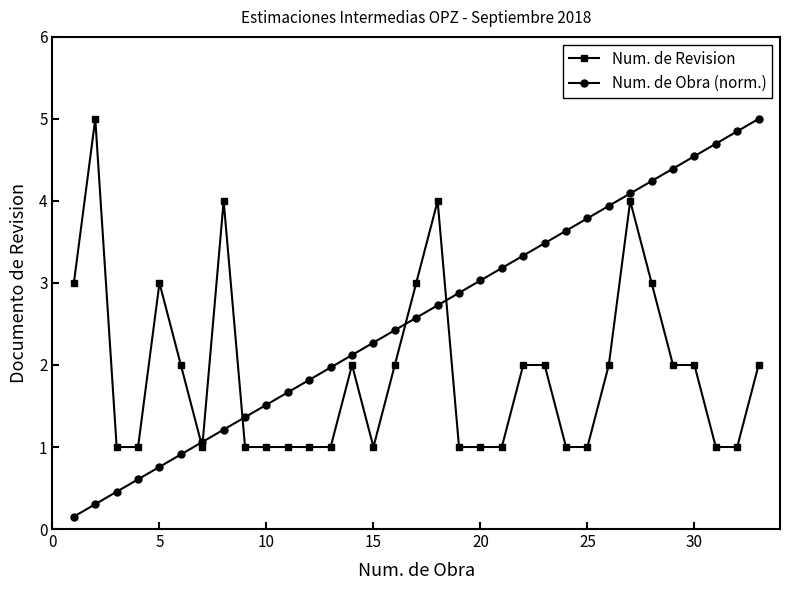

What is the value of the Num. de Revision point at the 30th from the left?

2.0